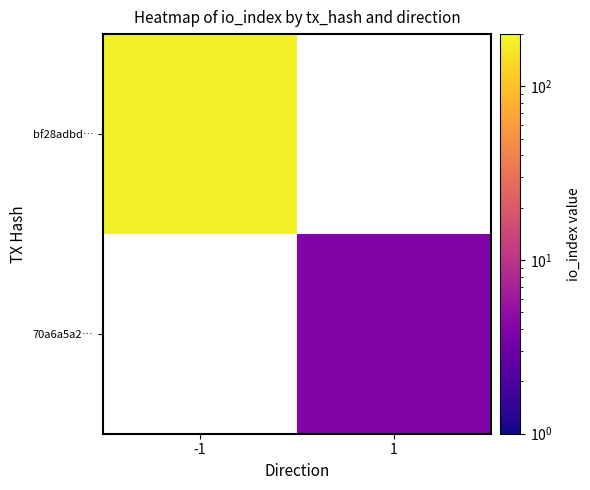

At how many categories does at least one series exceed 4?

1